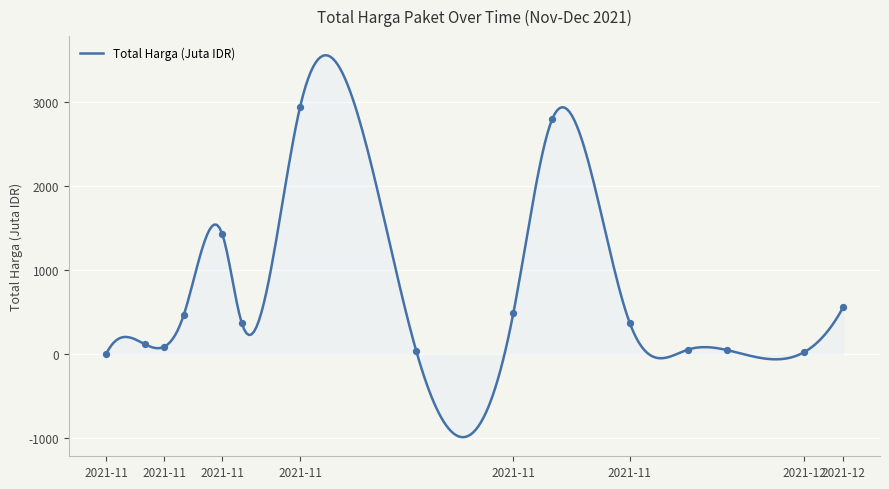

What is the highest value of the Total Harga (Juta IDR) series?

3559.1